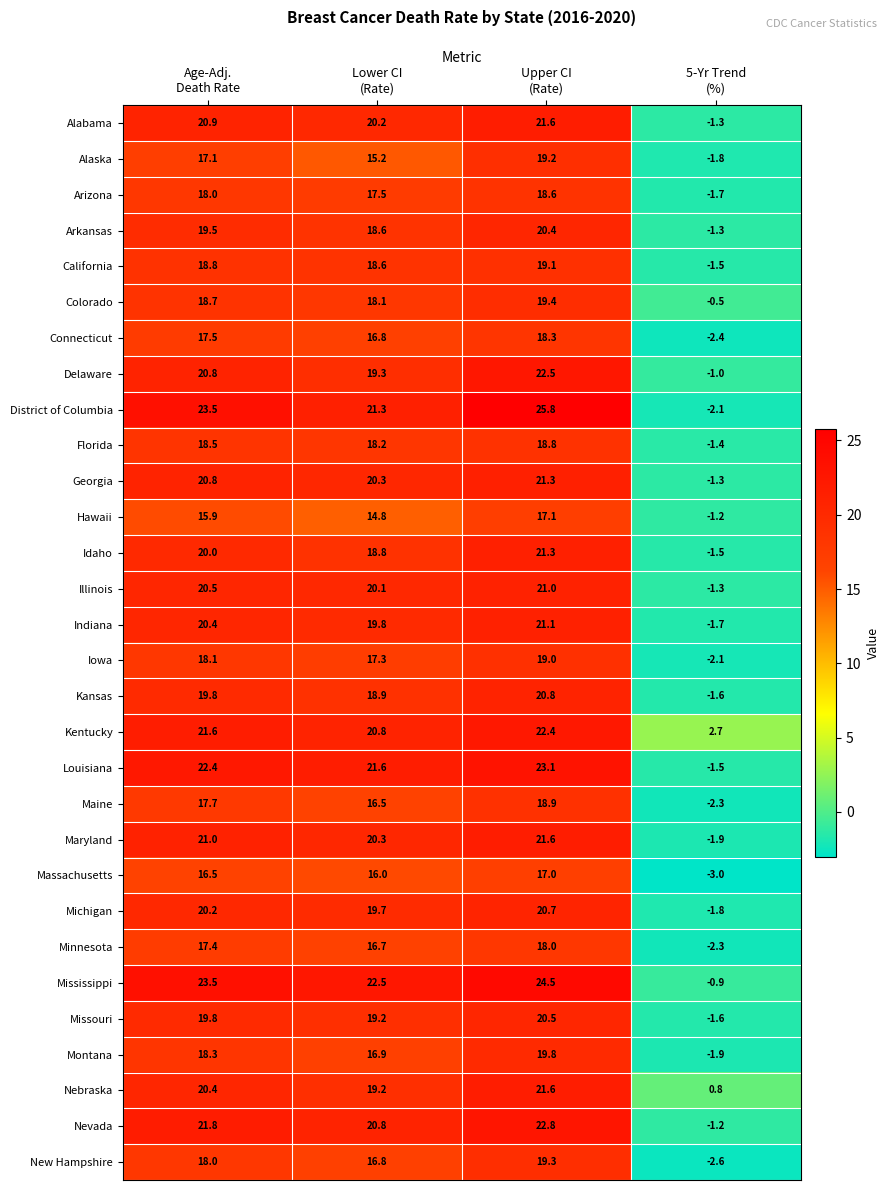

Which series has the largest total across all categories?

Mississippi